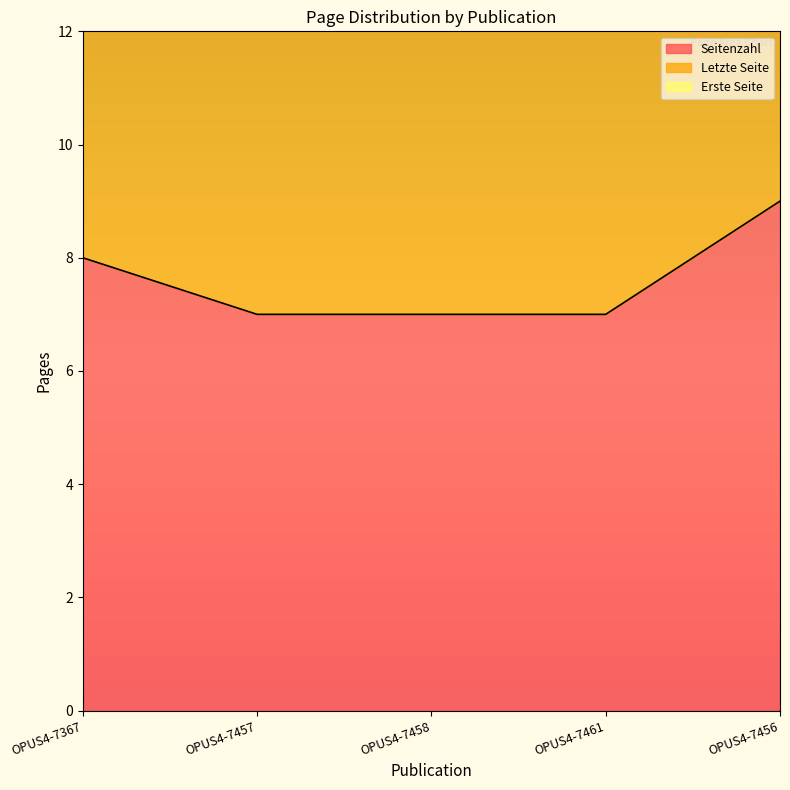

How many data points does each series have?

5